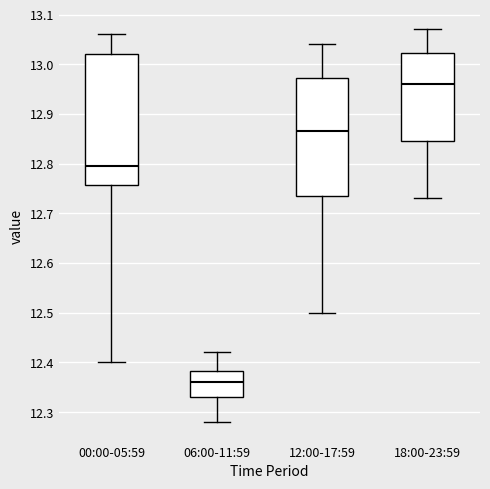

Which box has the highest median line?

18:00-23:59